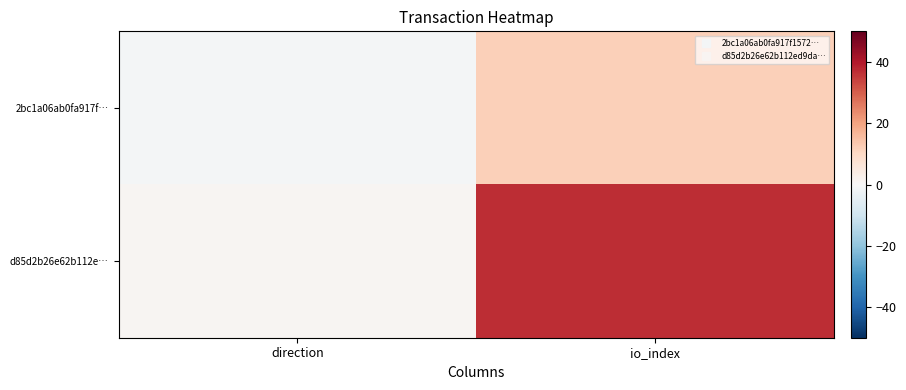

Which series has the largest total across all categories?

d85d2b26e62b112e…